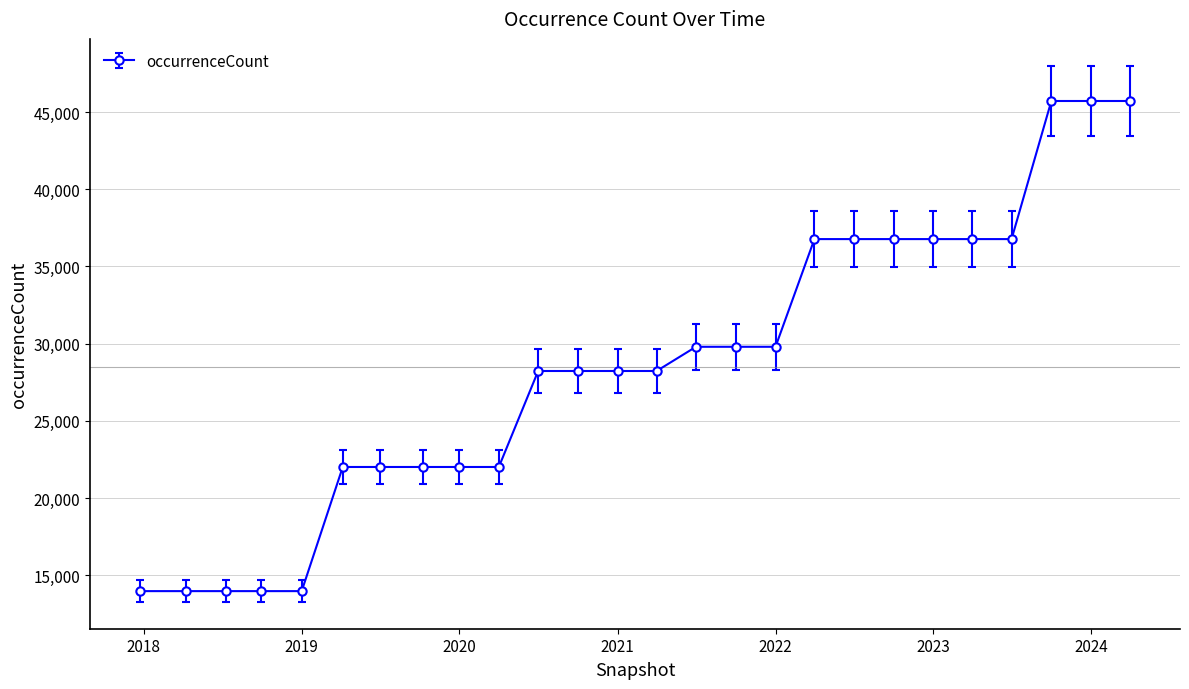

What is the maximum value shown in the chart?

45716